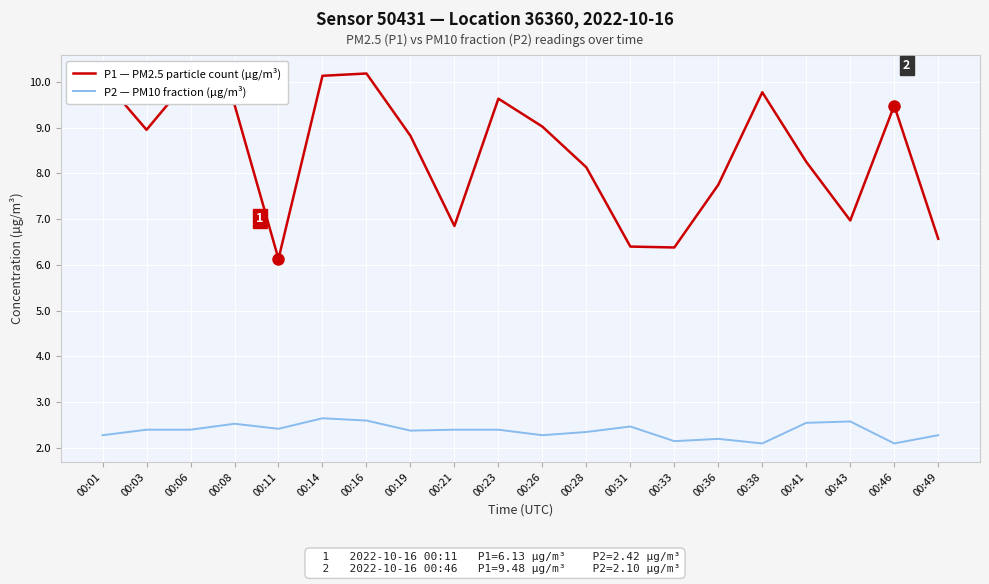

What is the lowest value of the P1 — PM2.5 particle count (µg/m³) series?

6.1